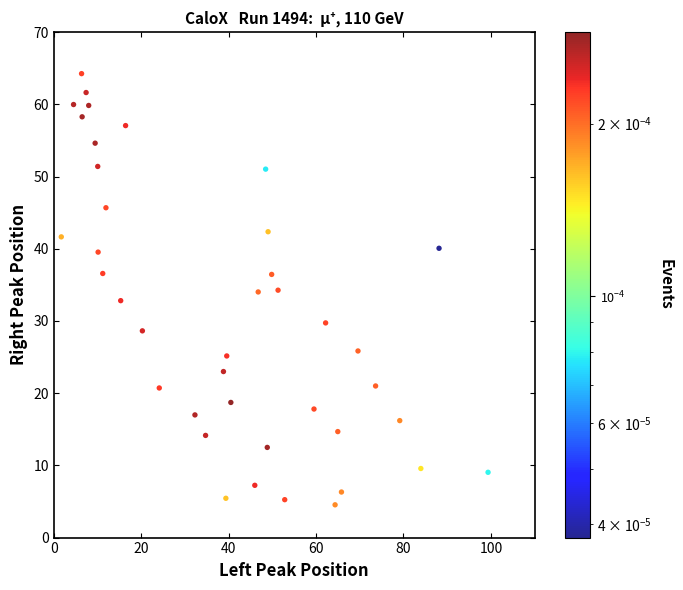

What is the range of X values (max minus min)?

97.7